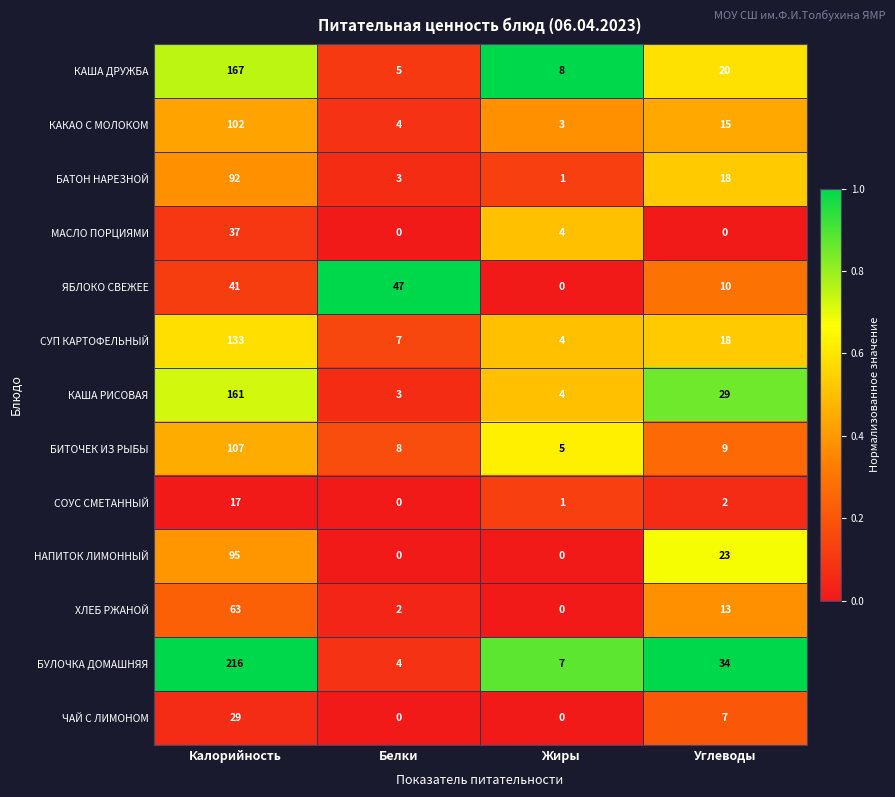

What value does the БАТОН НАРЕЗНОЙ series have at Калорийность?

92